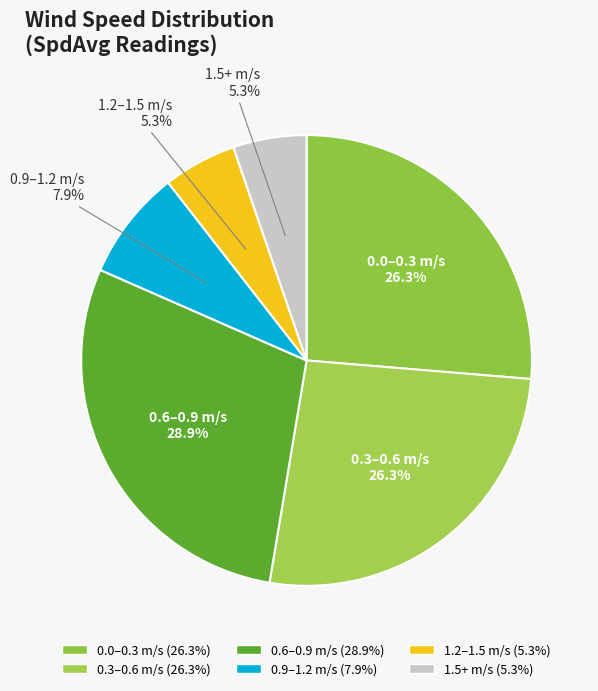

To the nearest percent, what is the difference between the largest and smallest slice percentages?

24%